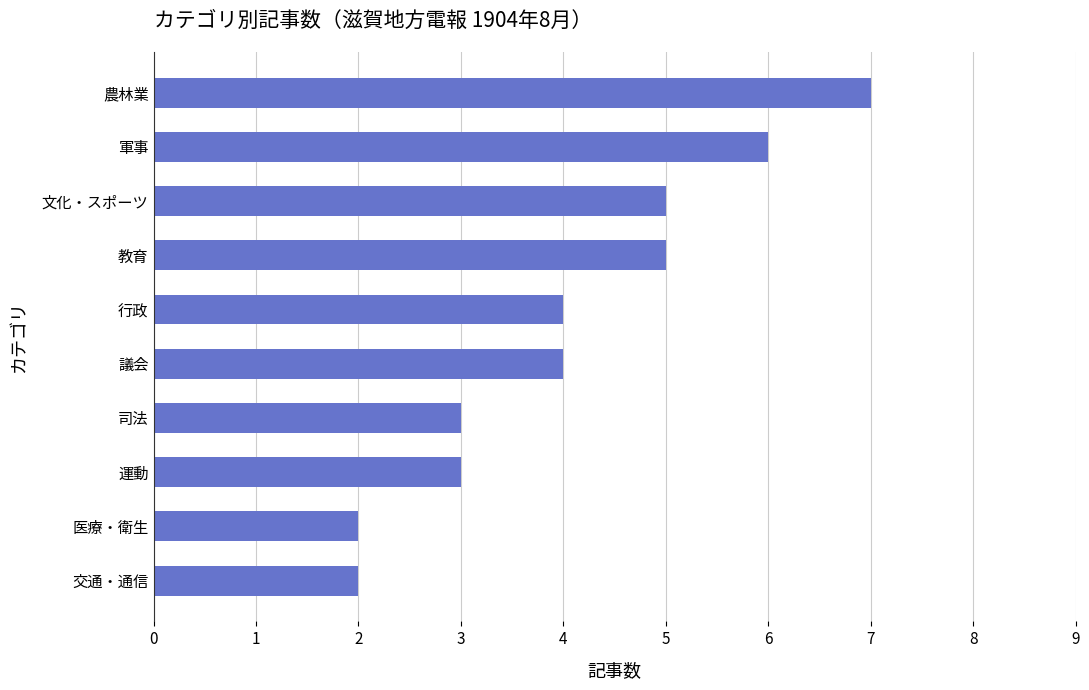

What is the label of the 2nd bar from the bottom?

医療・衛生